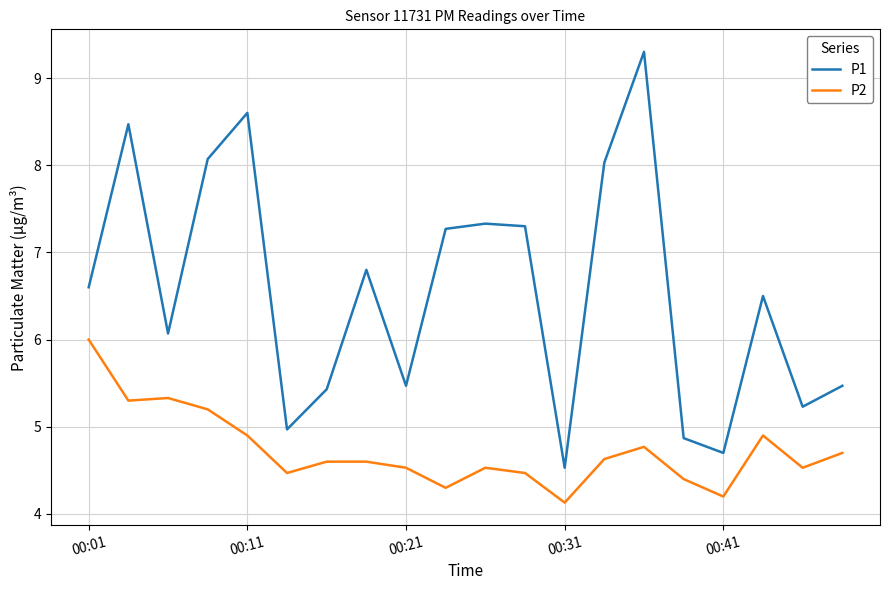

What is the difference between the second highest and second lowest values in the P2 series?

1.1